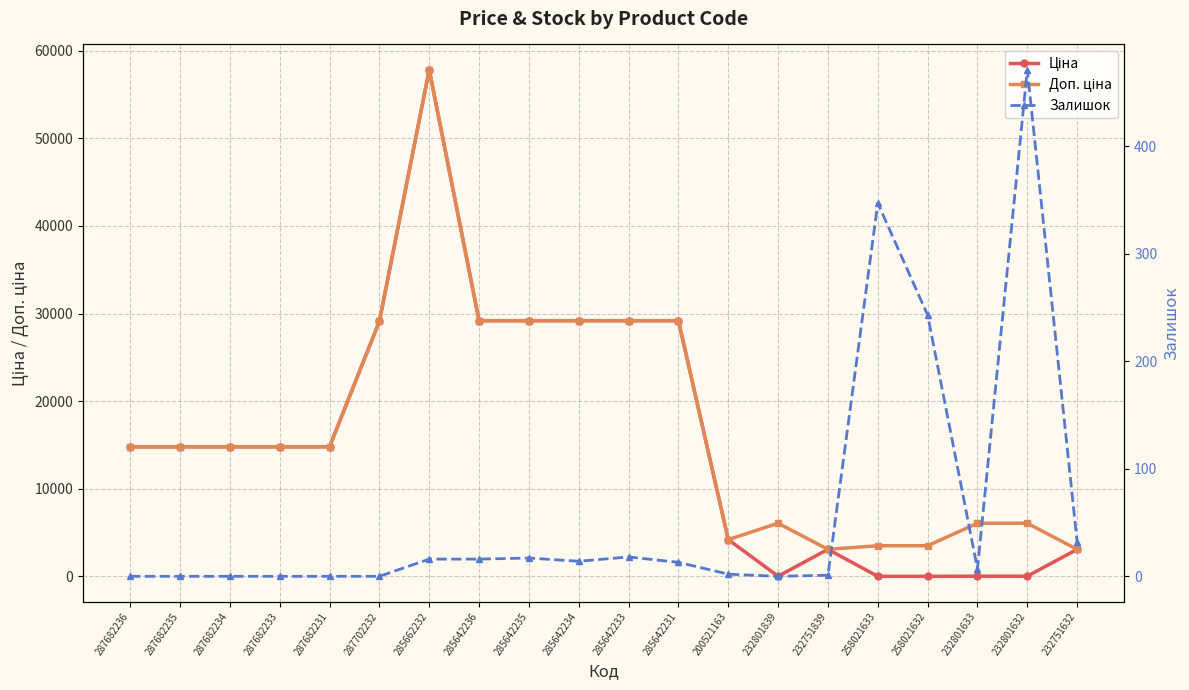

Which series has the largest total across all categories?

Доп. ціна